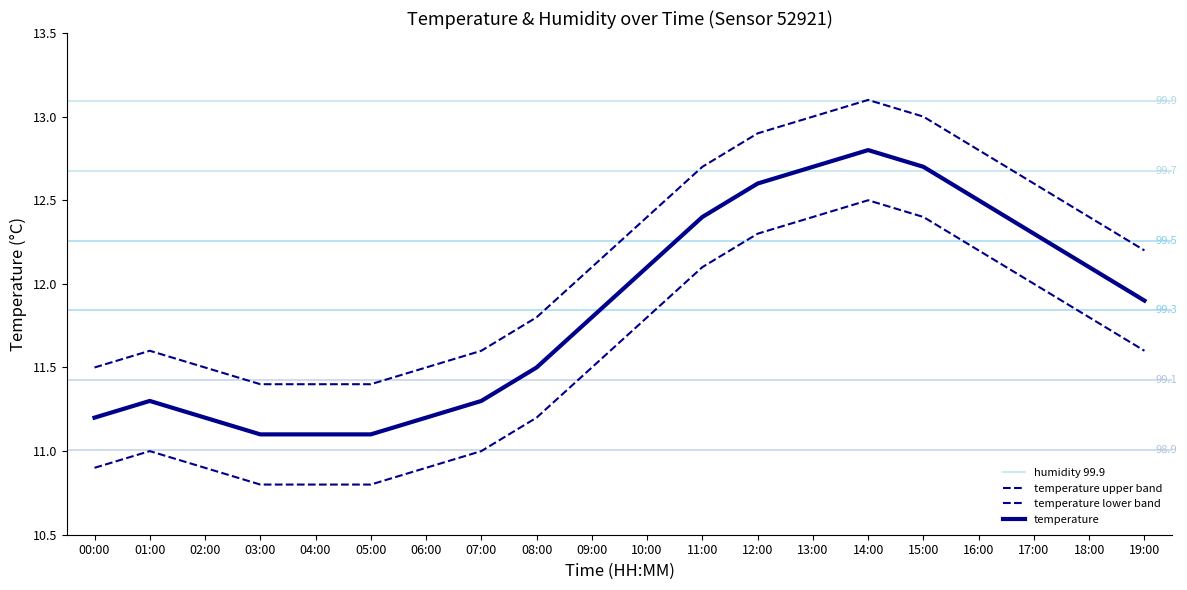

What is the difference between the values at 16:00 and 00:00?

1.3